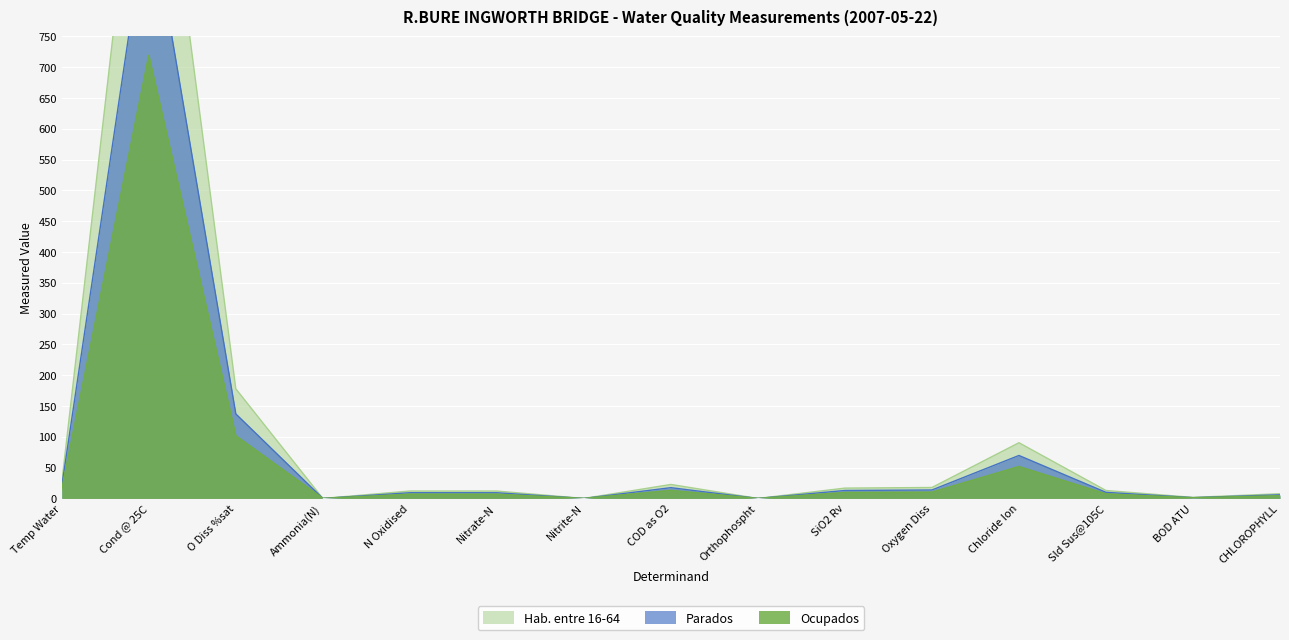

What is the difference between the maximum and minimum values?

1258.2